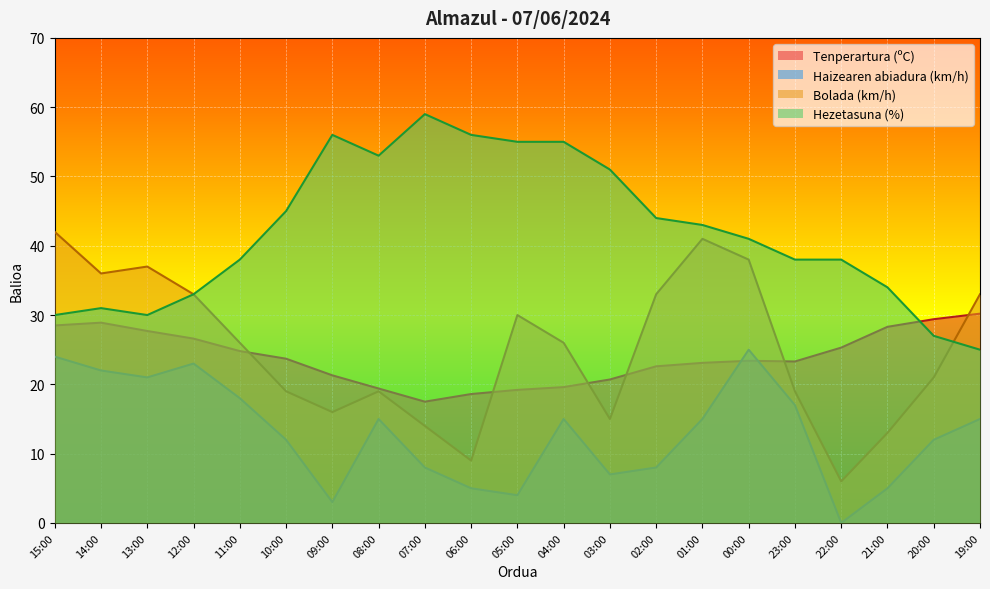

Where is Tenperartura (ºC) nearest to the value 23?

01:00